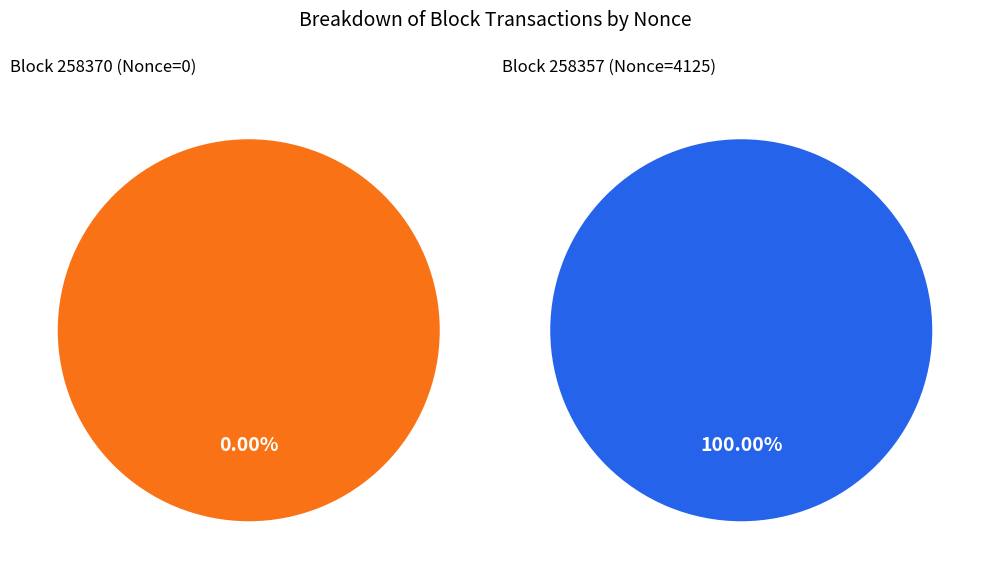

To the nearest percent, what is the difference between the 258370 and 258357 slice percentages?

100%